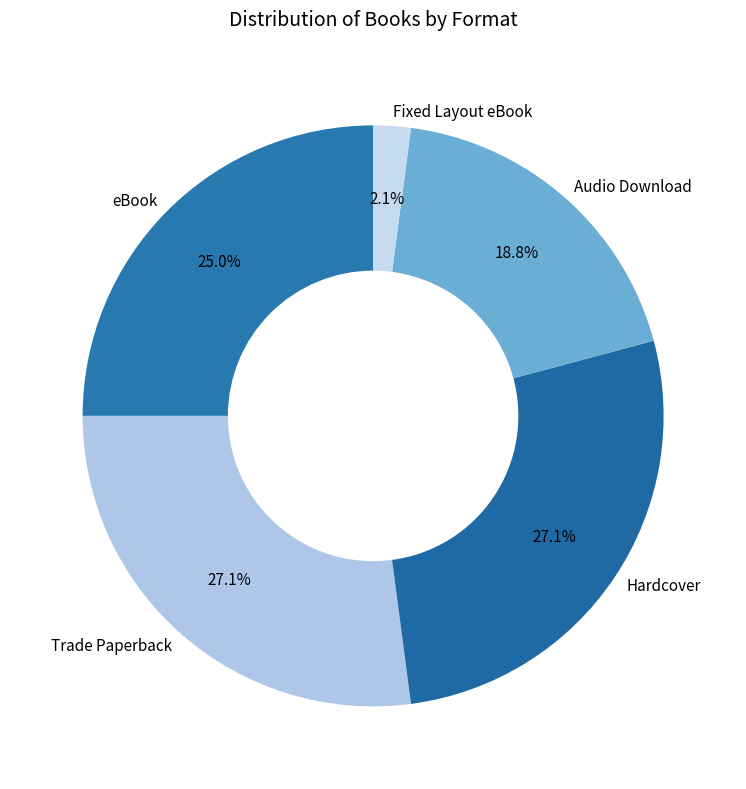

Is there a majority slice in this chart?

No